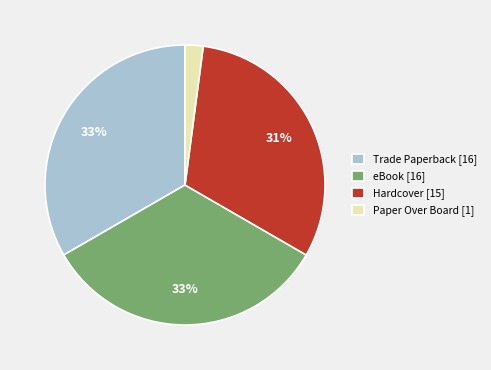

Do Trade Paperback [16] and eBook [16] together represent more than half of the pie?

Yes